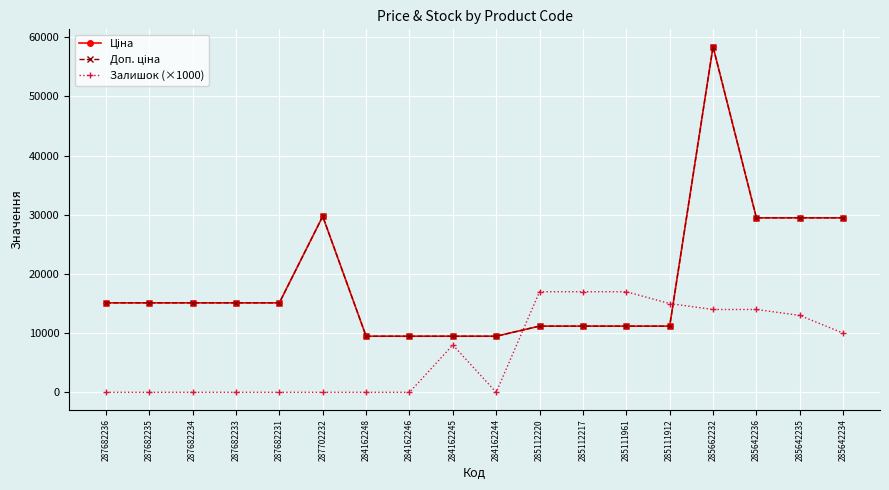

What is the label of the 16th point from the right?

287682234